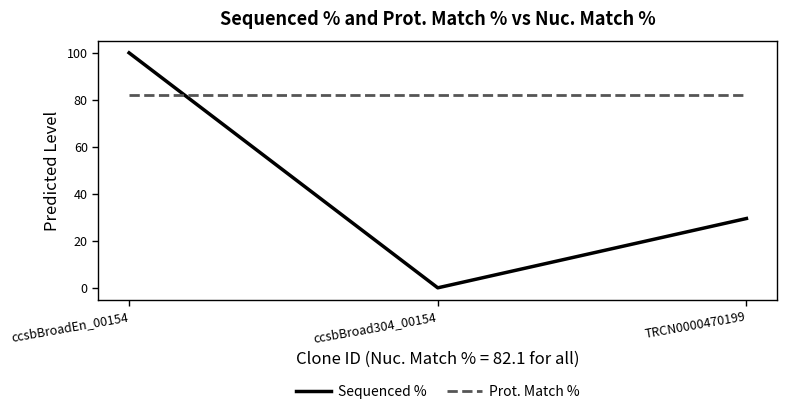

Which series has the largest range (max minus min)?

Sequenced %